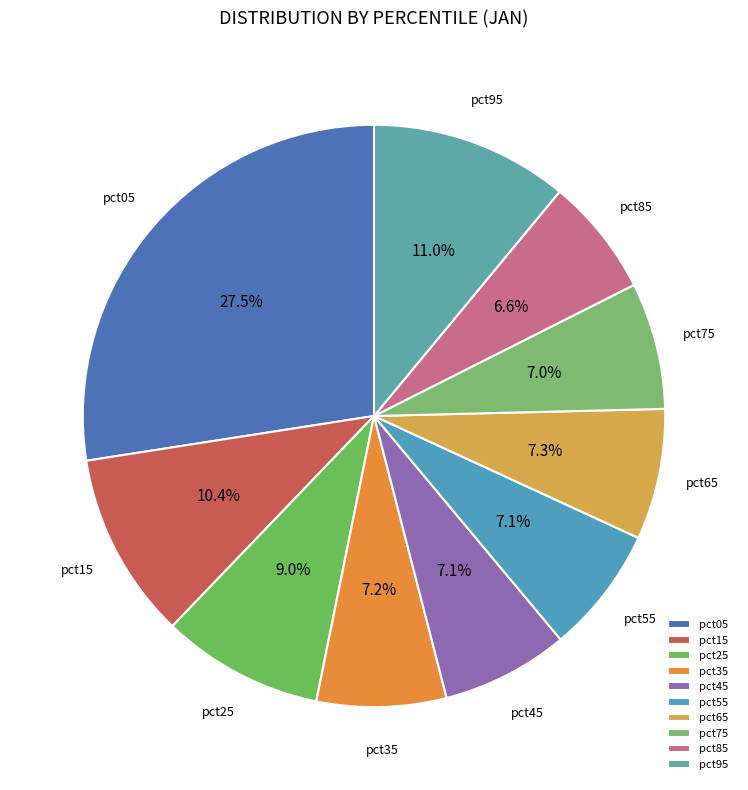

Is the sum of pct25 and pct15 greater than half?

No